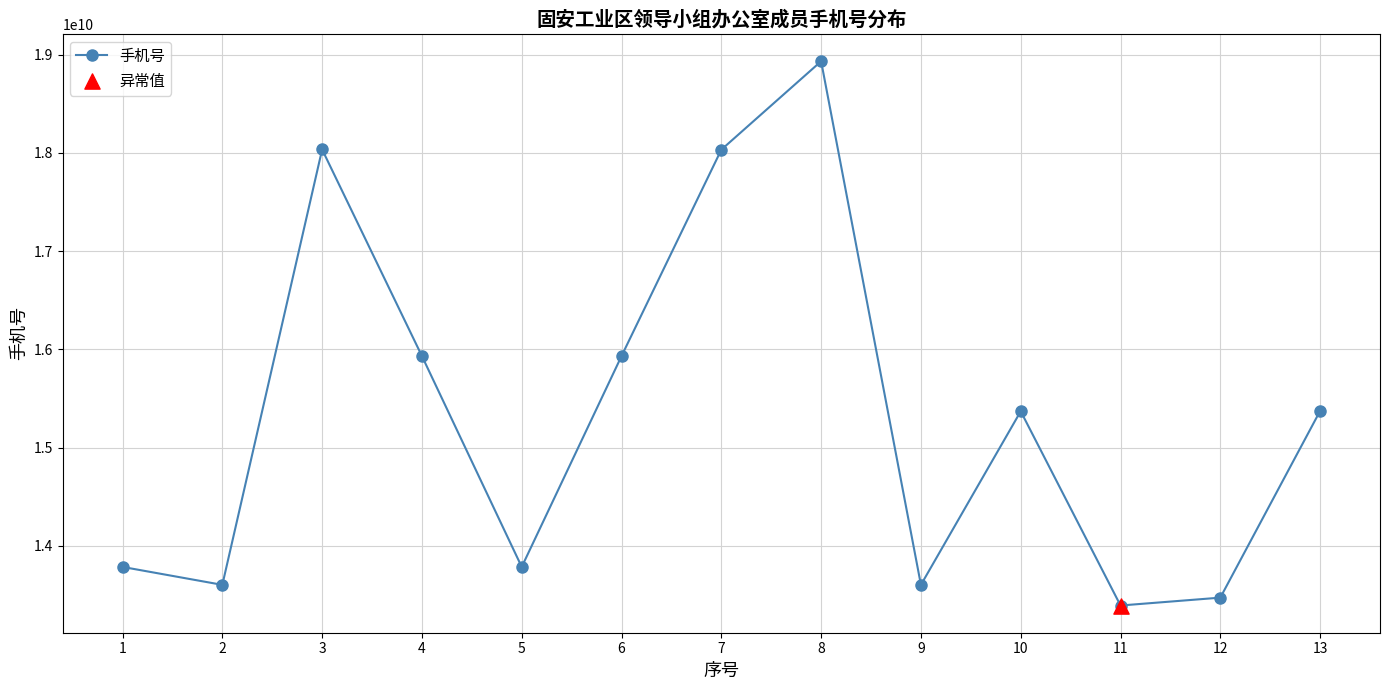

Which has a higher value, 5 or 13?

13